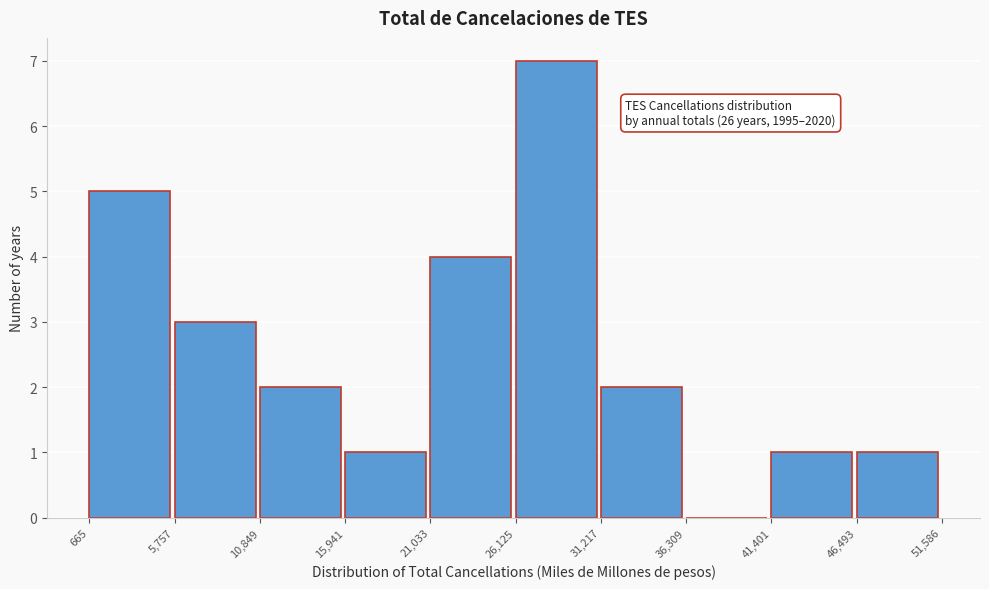

Over which range of the x-axis is the bar tallest?

26,125 to 31,217